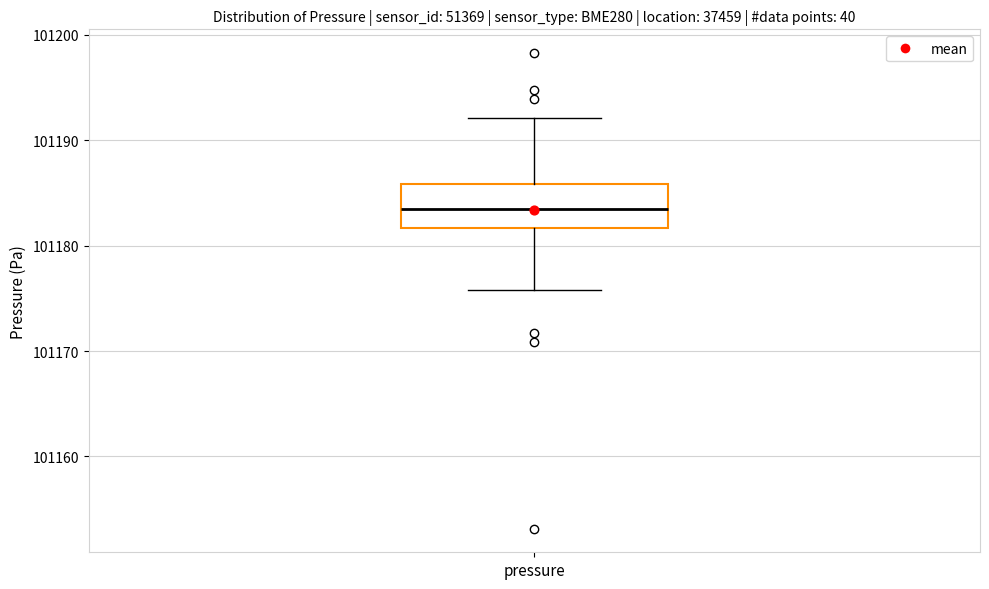

Transcribe this box plot: give where the median line is, the range the box spans, and where the two whiskers end, as read against the y-axis. The values are not printed on the chart, so give them approximately, as read against the axis.

median 101184, box 101182 to 101186, whiskers 101176 to 101192